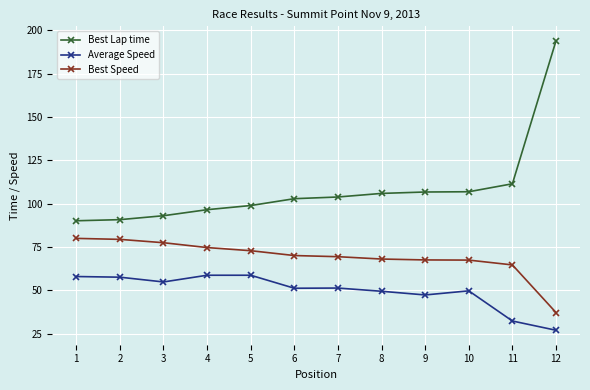

What is the minimum value for Best Lap time?

90.1